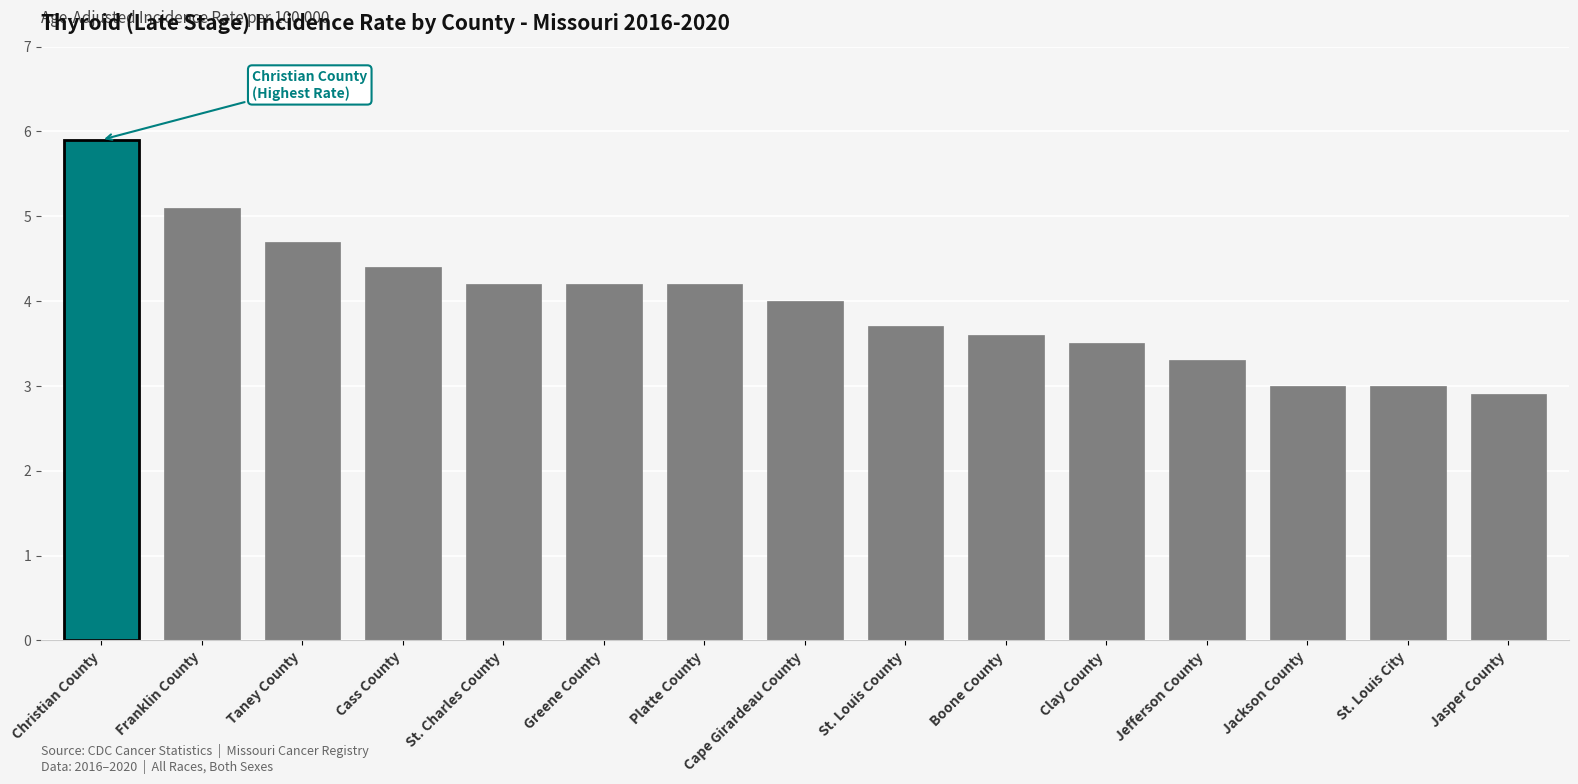

Reading left to right, list all the values displayed in this chart.

Christian County=5.9	Franklin County=5.1	Taney County=4.7	Cass County=4.4	St. Charles County=4.2	Greene County=4.2	Platte County=4.2	Cape Girardeau County=4.0	St. Louis County=3.7	Boone County=3.6	Clay County=3.5	Jefferson County=3.3	Jackson County=3.0	St. Louis City=3.0	Jasper County=2.9